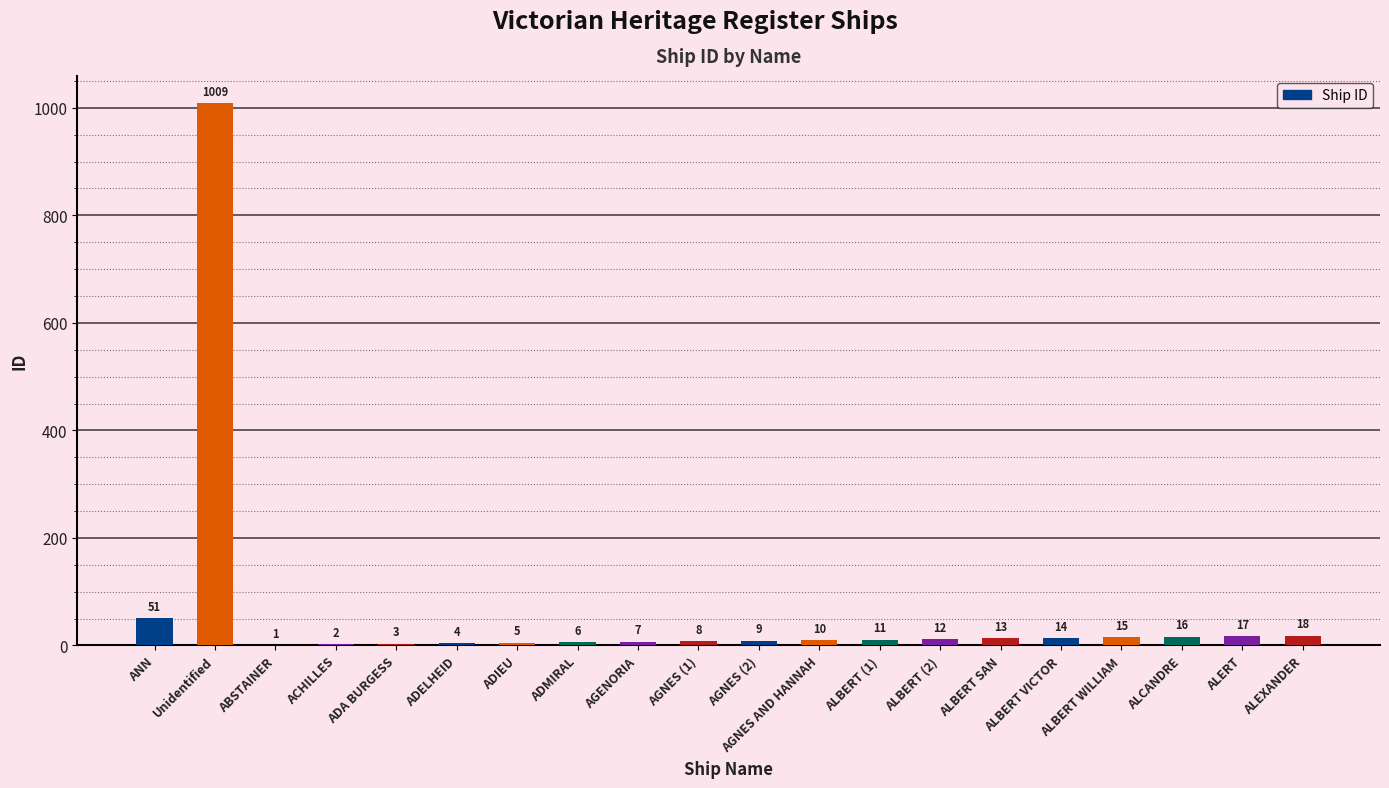

What is the sum of all values?

1231